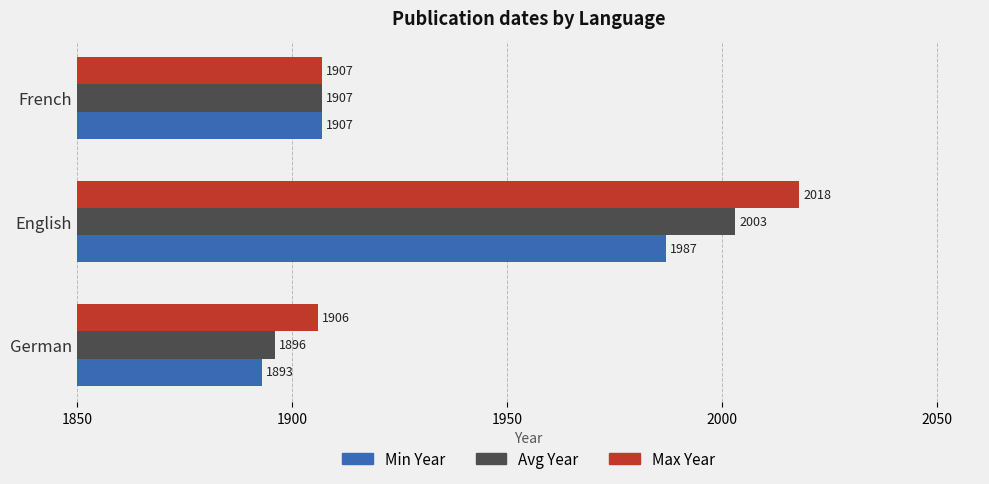

Where is Avg Year nearest to the value 1949?

French